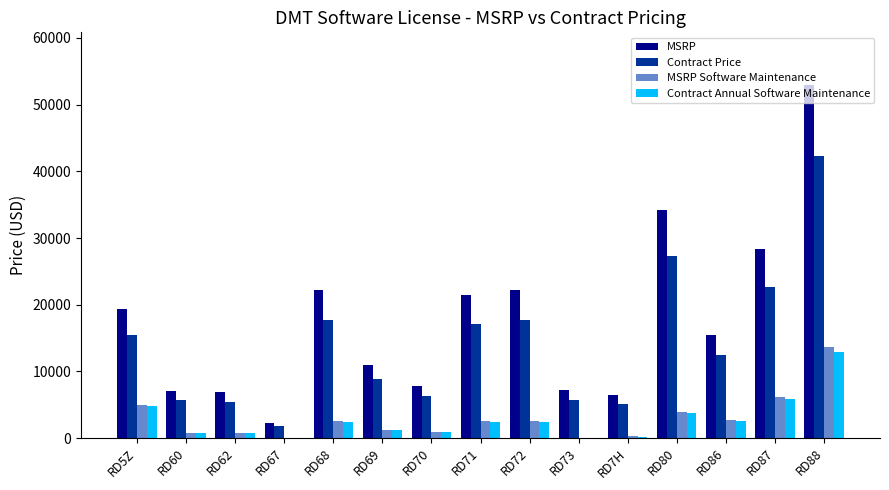

What is the total value across all series at RD71?

43411